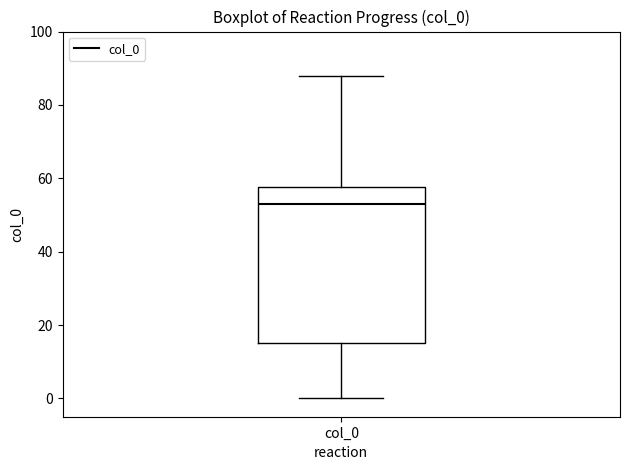

Read this box plot against the y-axis: the position of the median line, the range covered by the box, and the ends of both whiskers. The values are not printed on the chart, so give them approximately, as read against the axis.

median 54, box 16 to 58, whiskers 0 to 88